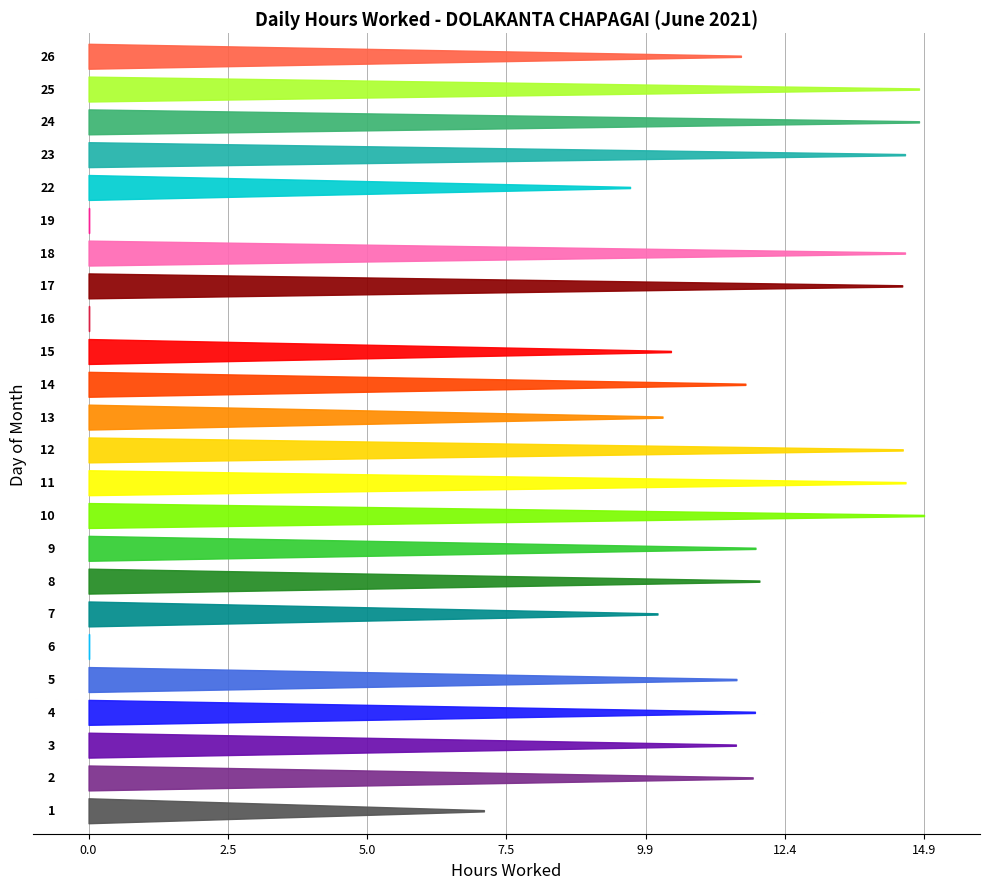

Does the chart have visible grid lines?

Yes